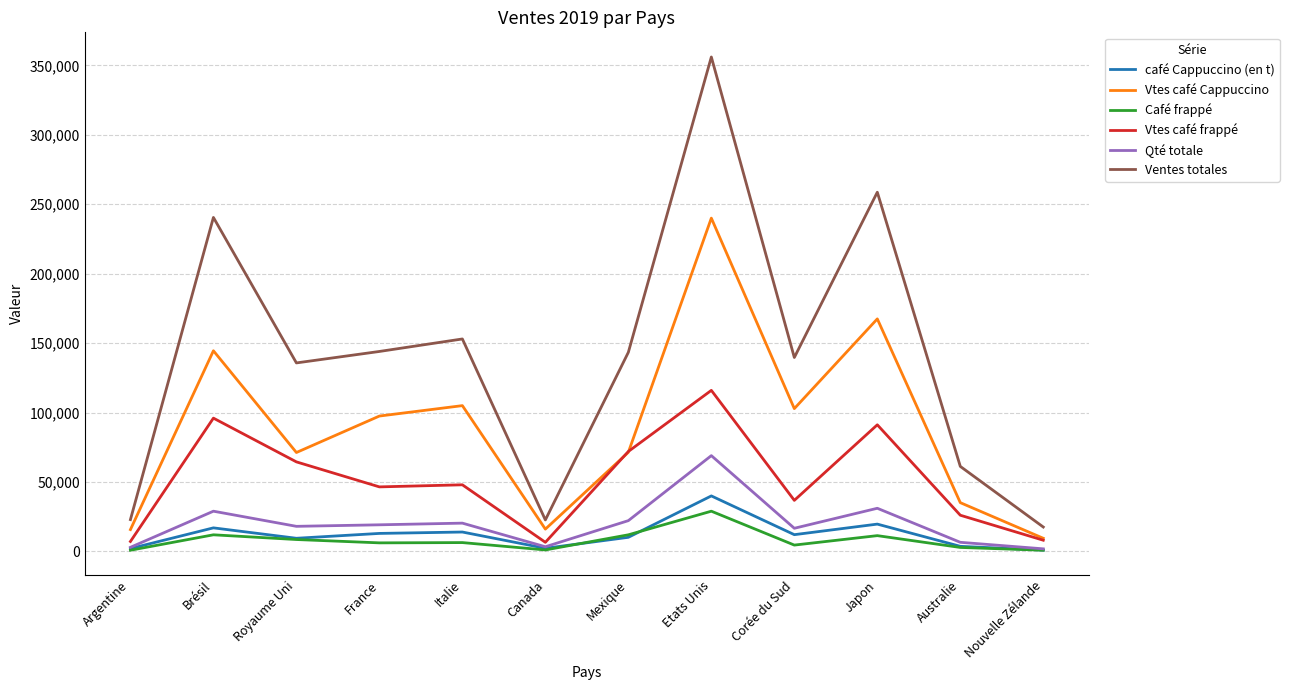

Is the value of Vtes café frappé at Corée du Sud greater than the value of Café frappé at Royaume Uni?

Yes